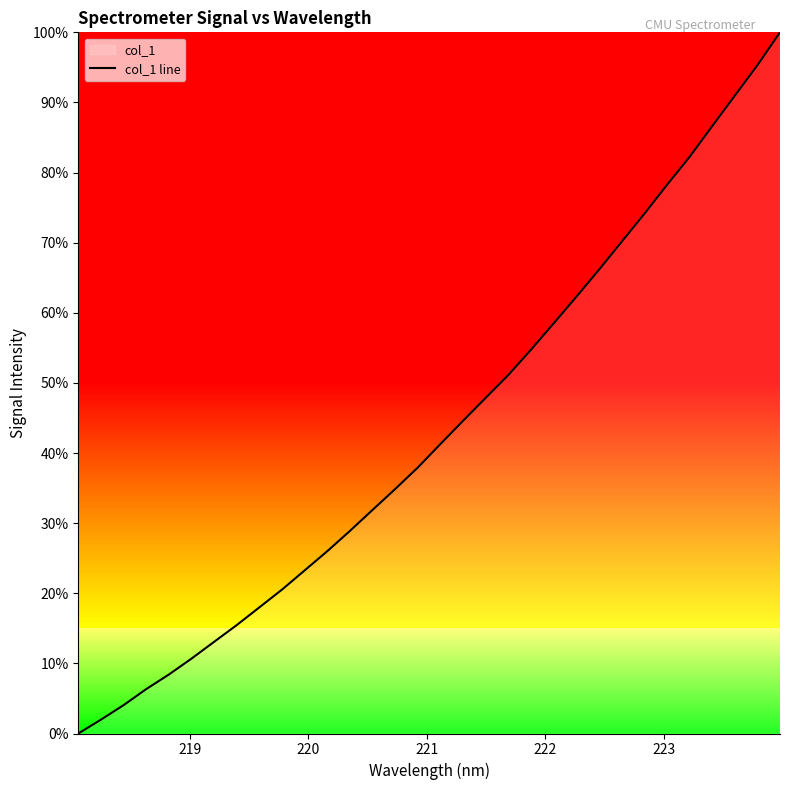

What is the average value?

43.3